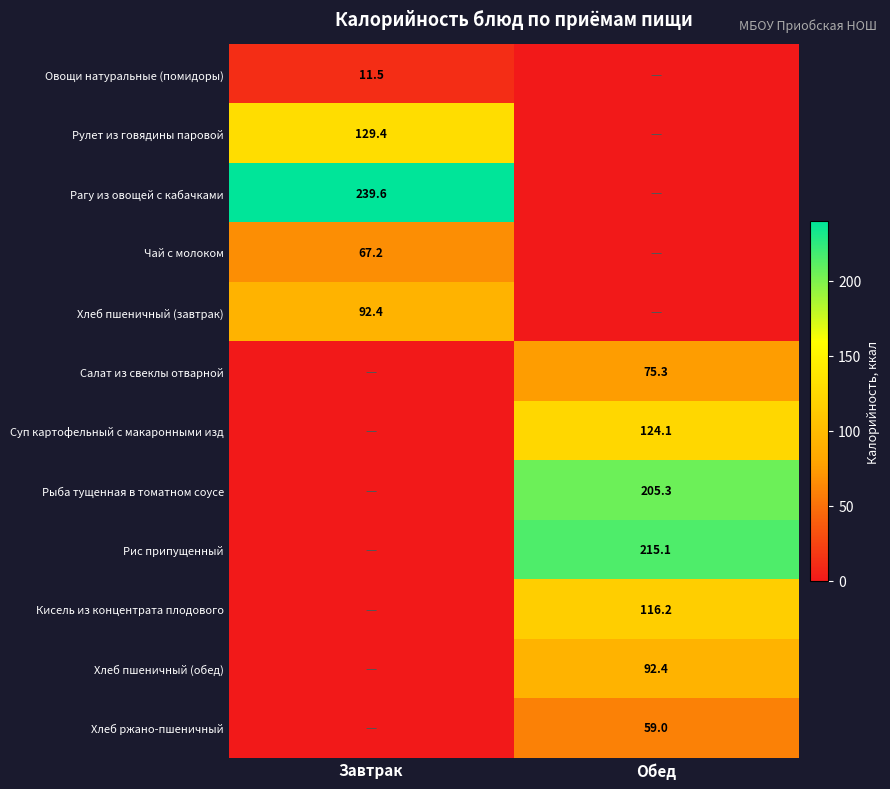

Is it true that Кисель из концентрата плодового equals 59.2 at Обед?

False